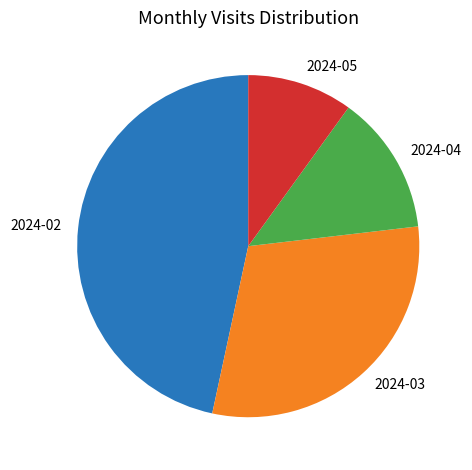

Approximately how many times larger is the value at 2024-03 compared to 2024-05?

3.0